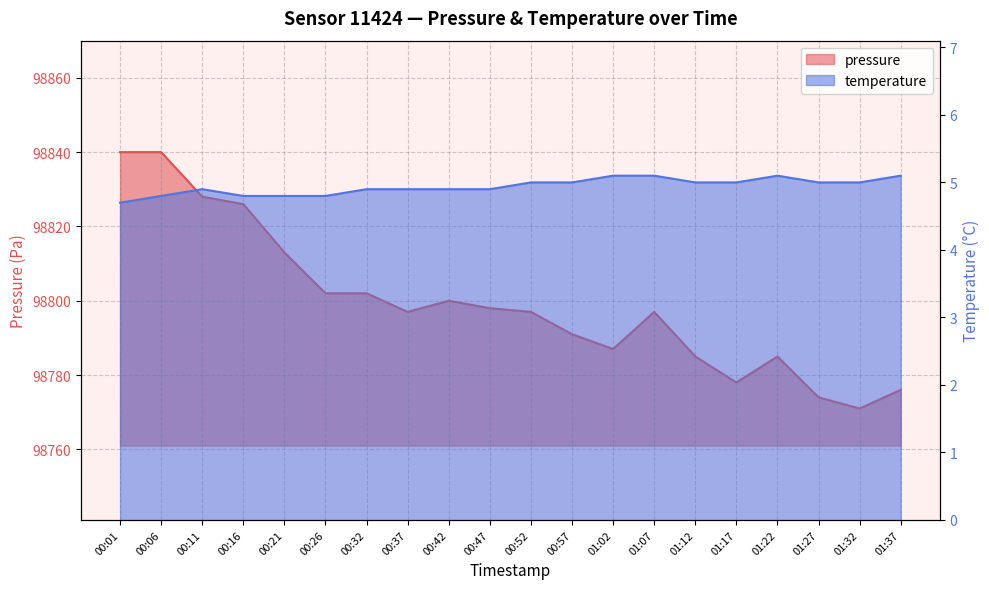

How many distinct data groups are displayed?

2